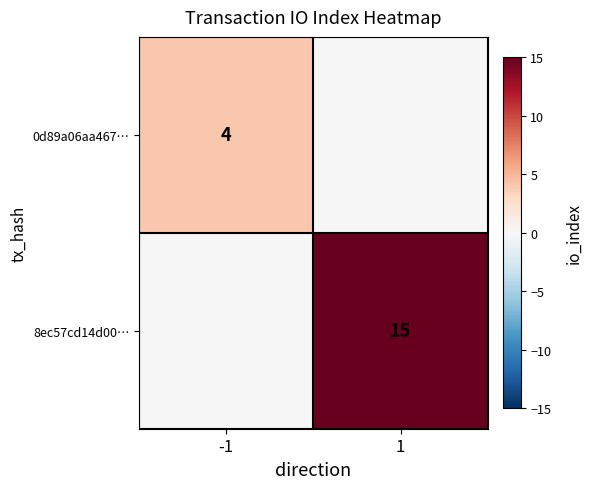

At how many categories does at least one series exceed 13?

1